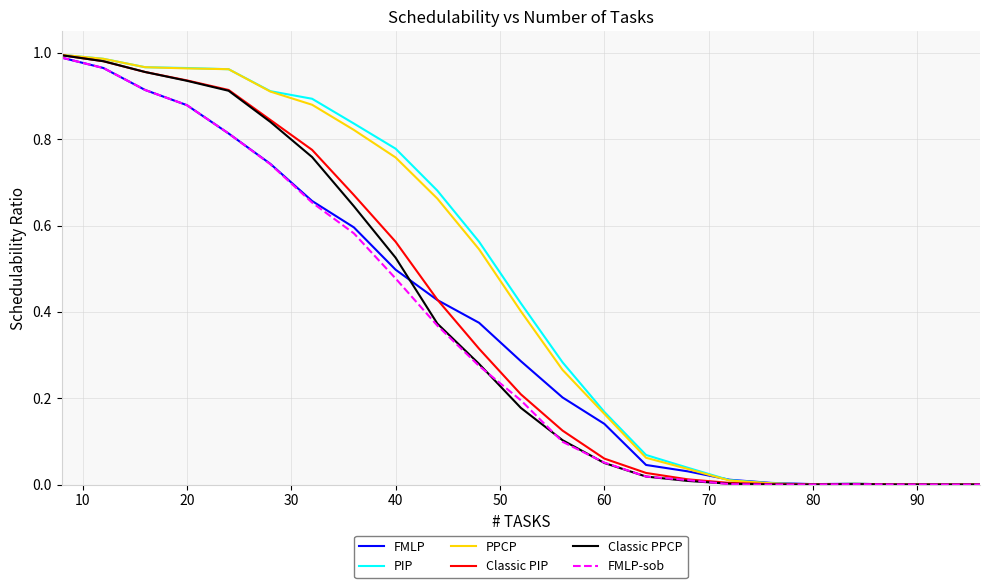

True or false: PPCP and Classic PIP intersect in this chart.

False